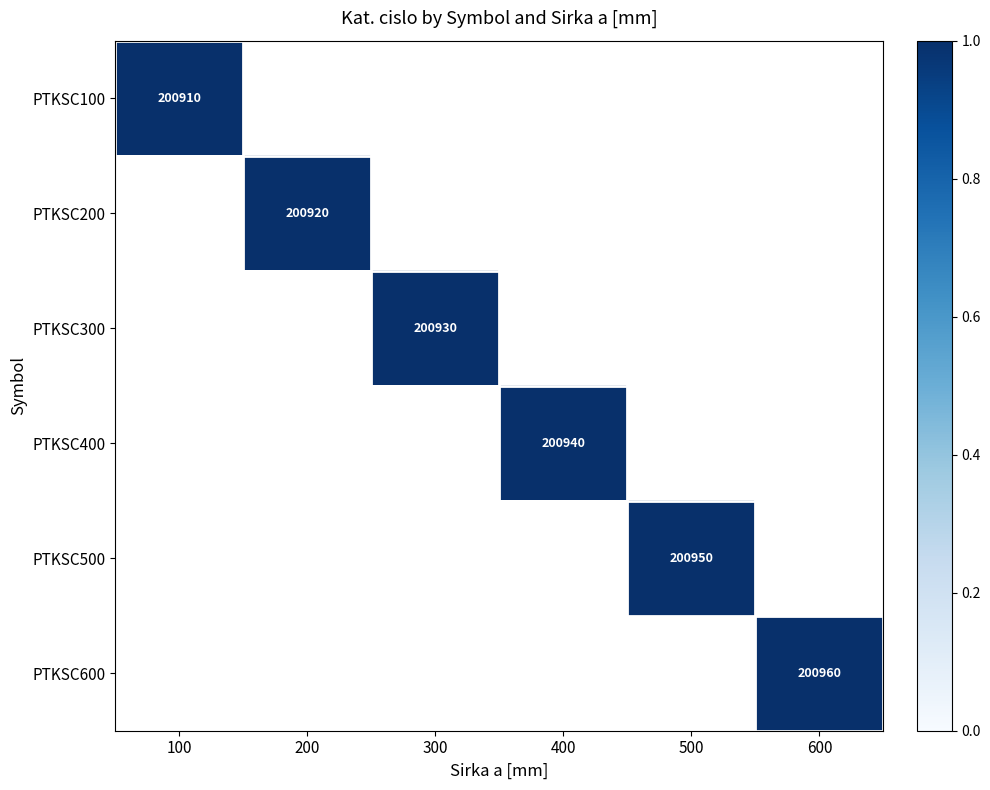

List the series in order of their peak value, highest first.

PTKSC100, PTKSC200, PTKSC300, PTKSC400, PTKSC500, PTKSC600